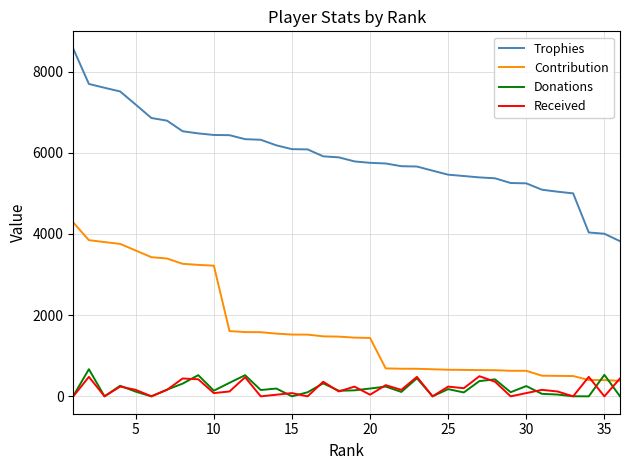

True or false: Donations and Trophies intersect in this chart.

False